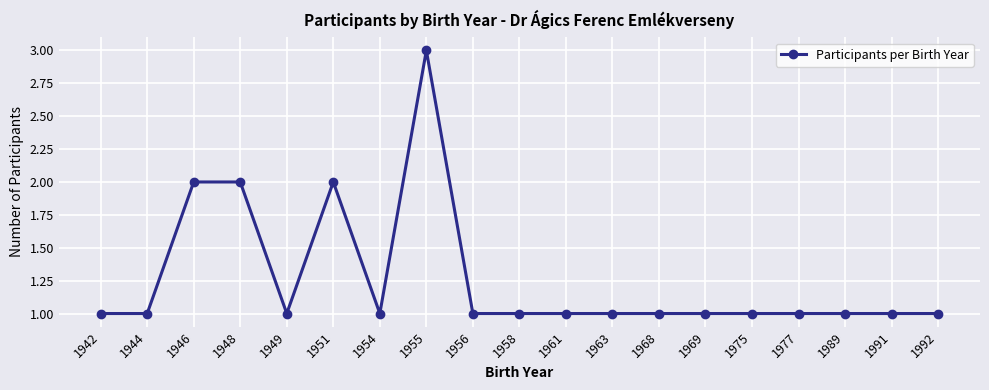

Is this an area chart (filled region under the line)?

No